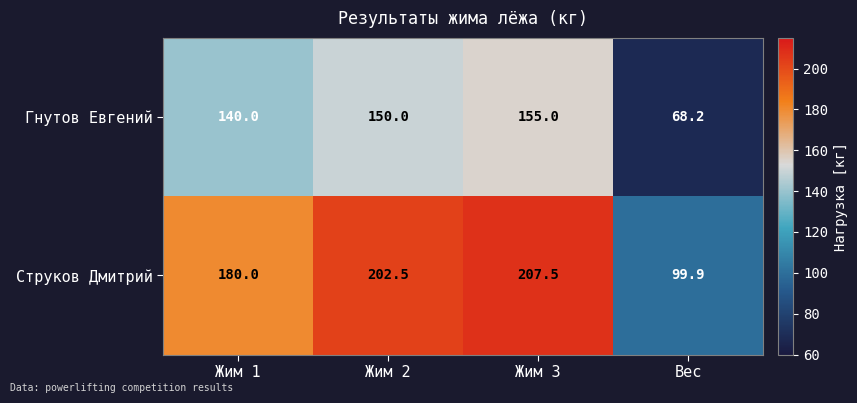

What is the smallest value displayed?

68.2